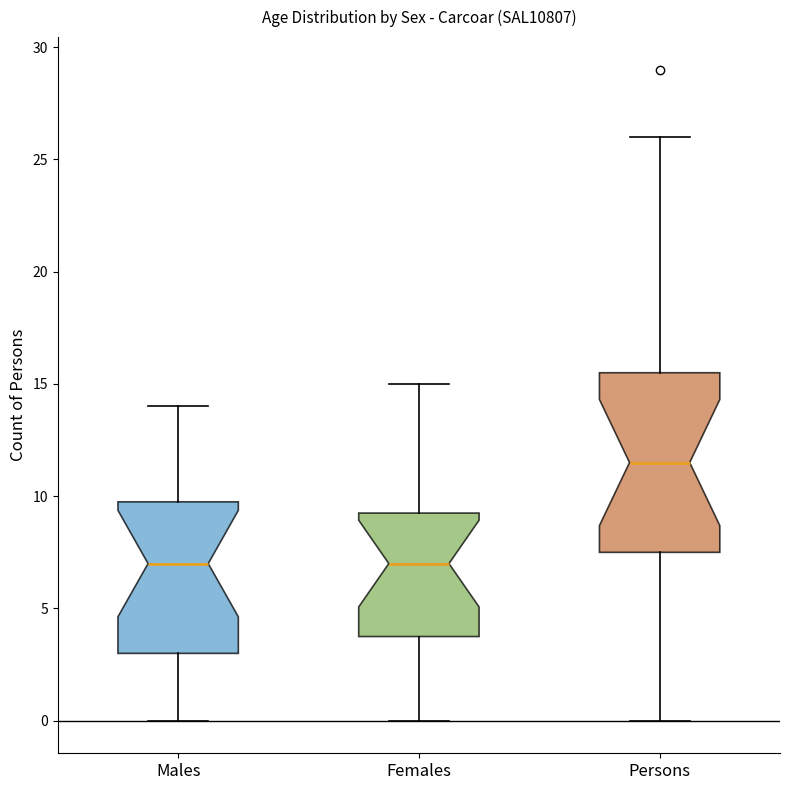

Which box is the tallest, from its lower edge to its upper edge?

Persons